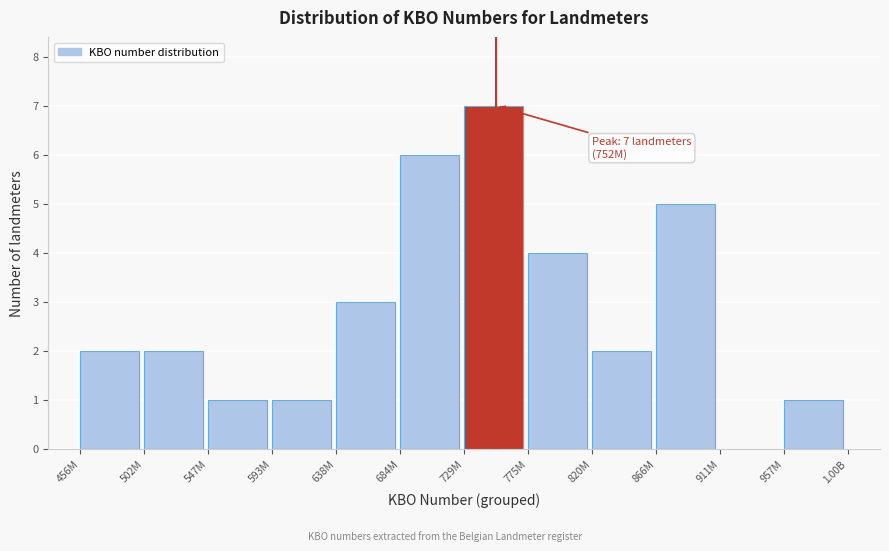

Reading left to right, extract all data points from this chart.

456M=2	502M=2	547M=1	593M=1	638M=3	684M=6	729M=7	775M=4	820M=2	866M=5	911M=0	957M=1